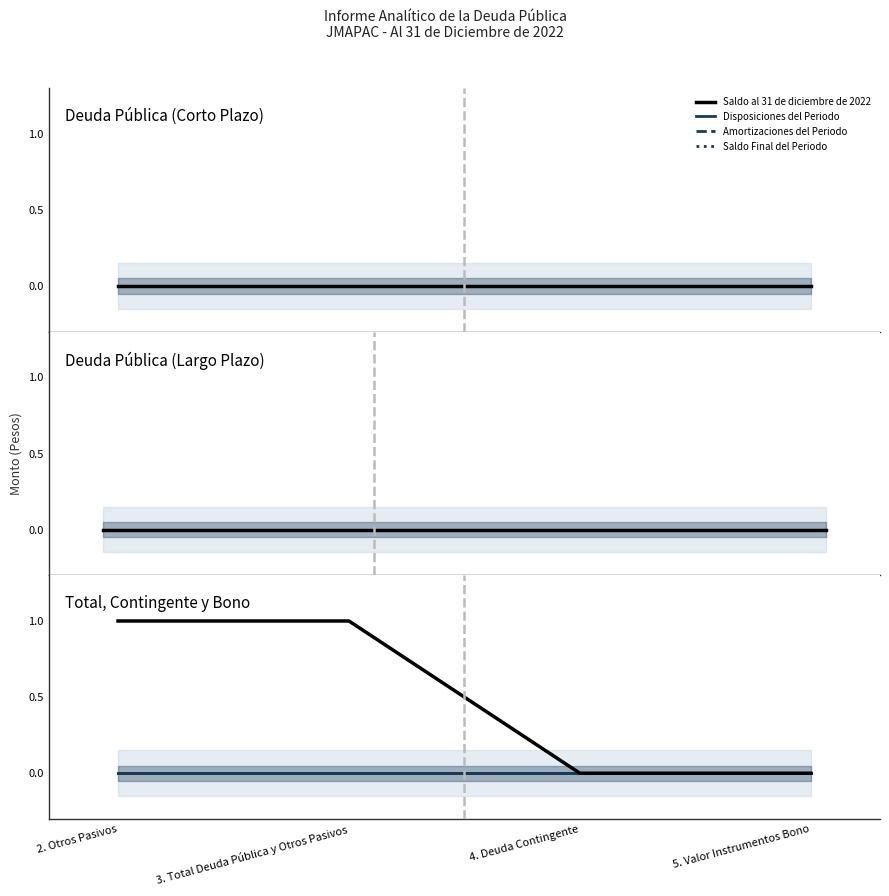

What are all the series names shown in the legend?

Saldo al 31 de diciembre de 2022, Disposiciones del Periodo, Amortizaciones del Periodo, Saldo Final del Periodo